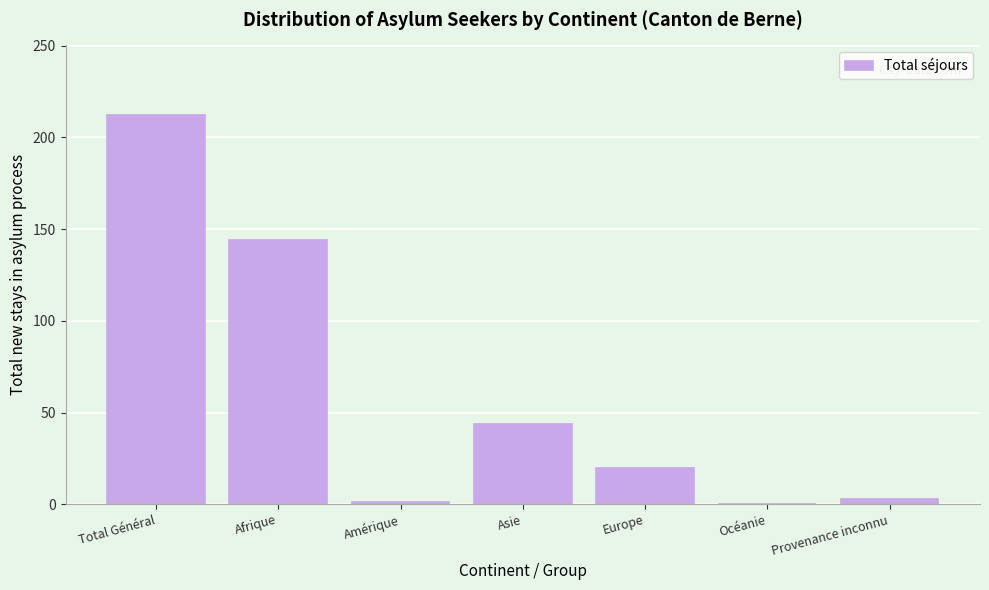

What is the maximum value shown in the chart?

212